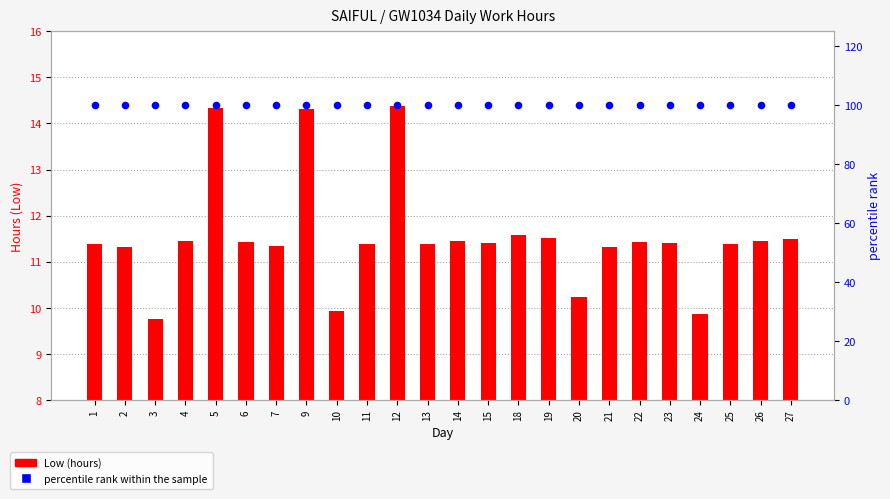

Which series reaches the maximum Y coordinate?

percentile rank within the sample